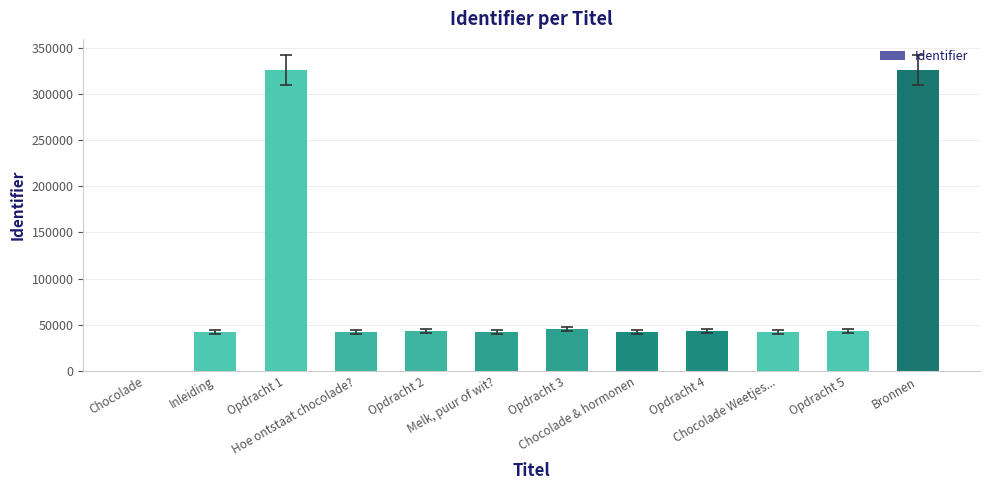

What is the change in value from Melk, puur of wit? to Bronnen?

+283180